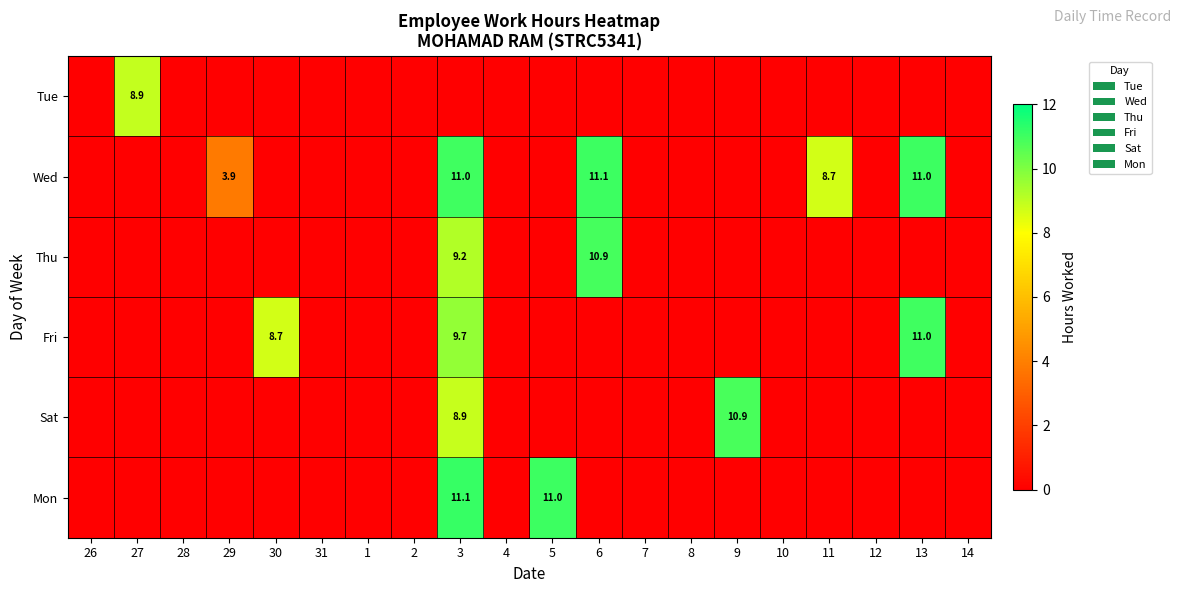

The value of Sat at 29 is 0.0. True or false?

True